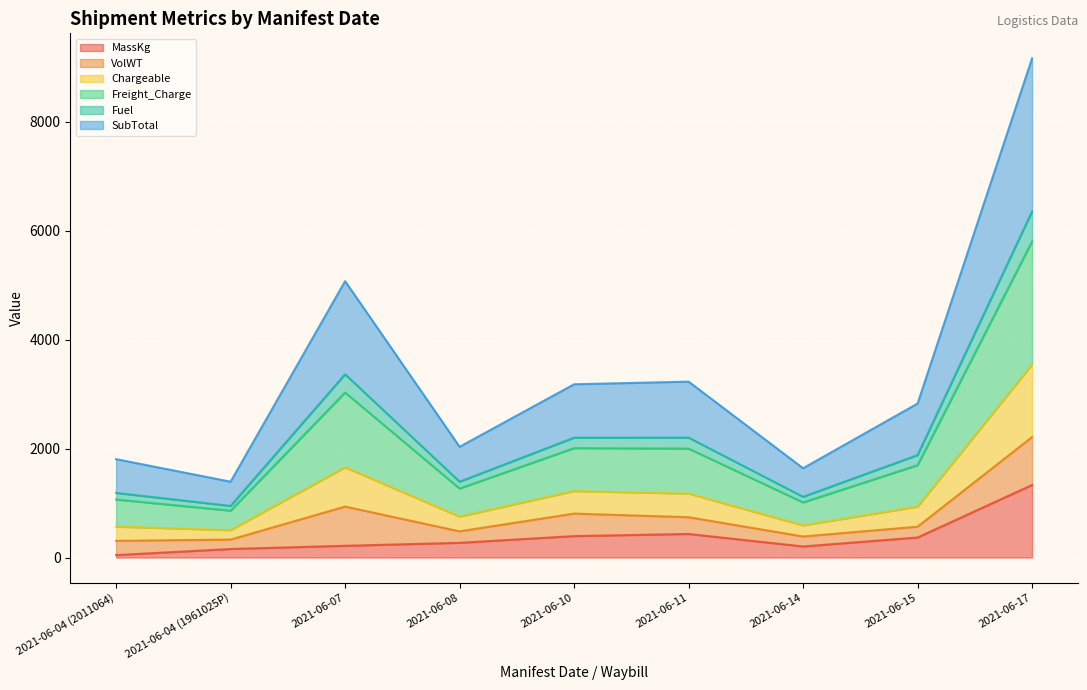

At how many categories does at least one series exceed 7684?

1